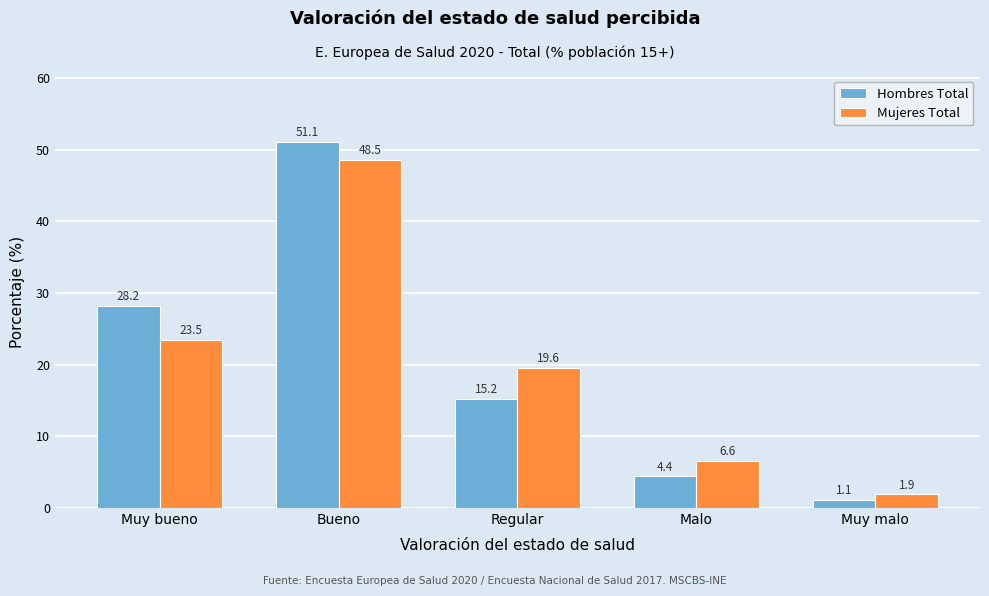

Reading left to right, list all the values displayed in this chart.

Hombres Total: Muy bueno=28.2	Bueno=51.1	Regular=15.2	Malo=4.4	Muy malo=1.1
Mujeres Total: Muy bueno=23.5	Bueno=48.5	Regular=19.6	Malo=6.6	Muy malo=1.9